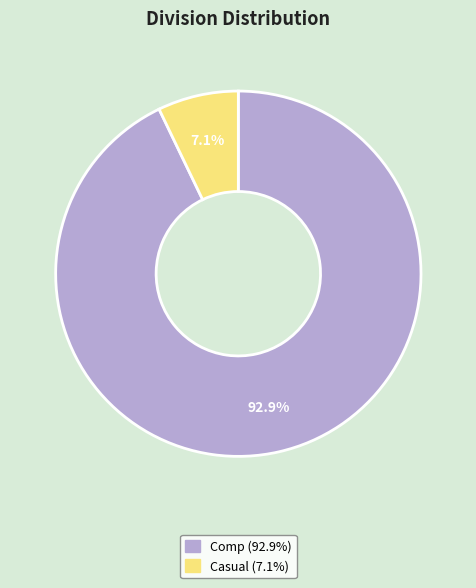

Is it true that Comp is 85% of the pie?

False